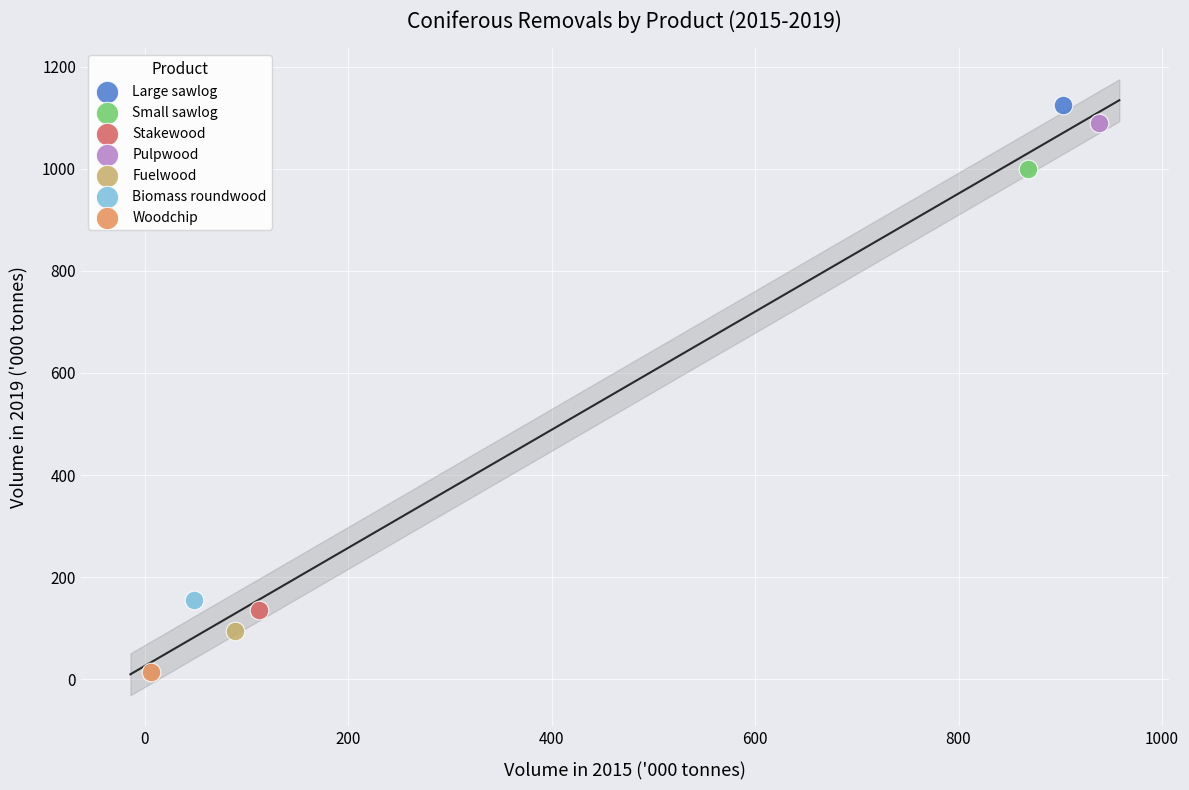

What are all the series names shown in the legend?

Large sawlog, Small sawlog, Stakewood, Pulpwood, Fuelwood, Biomass roundwood, Woodchip